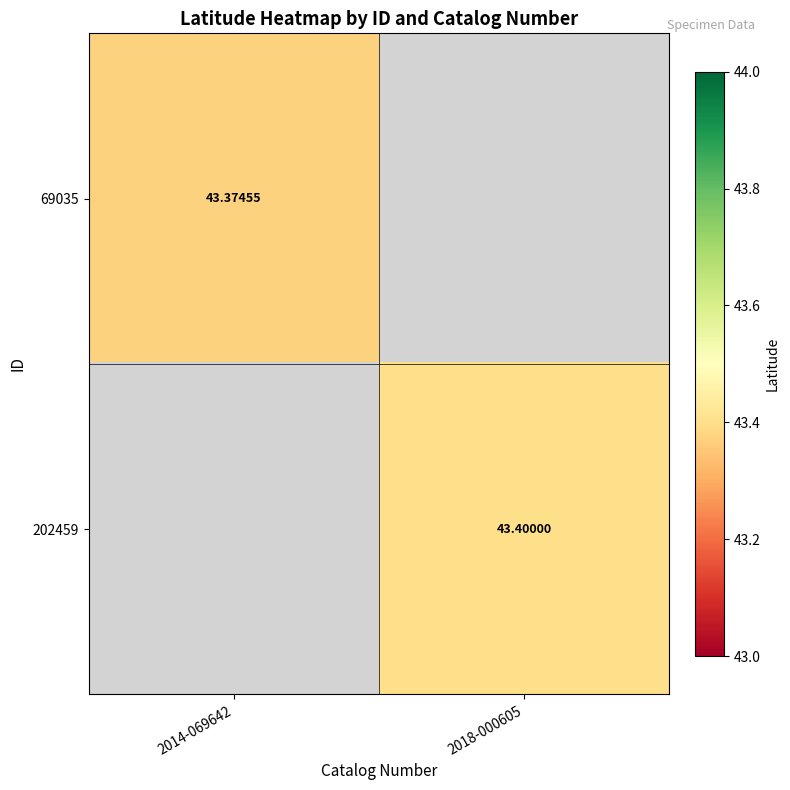

At which label does 202459 reach its peak?

2014-069642